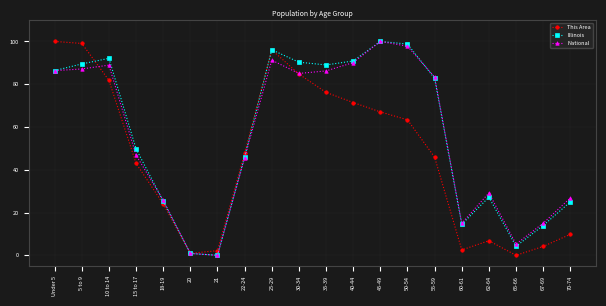

In National, how many points are lower than both neighbors (excluding endpoints)?

4